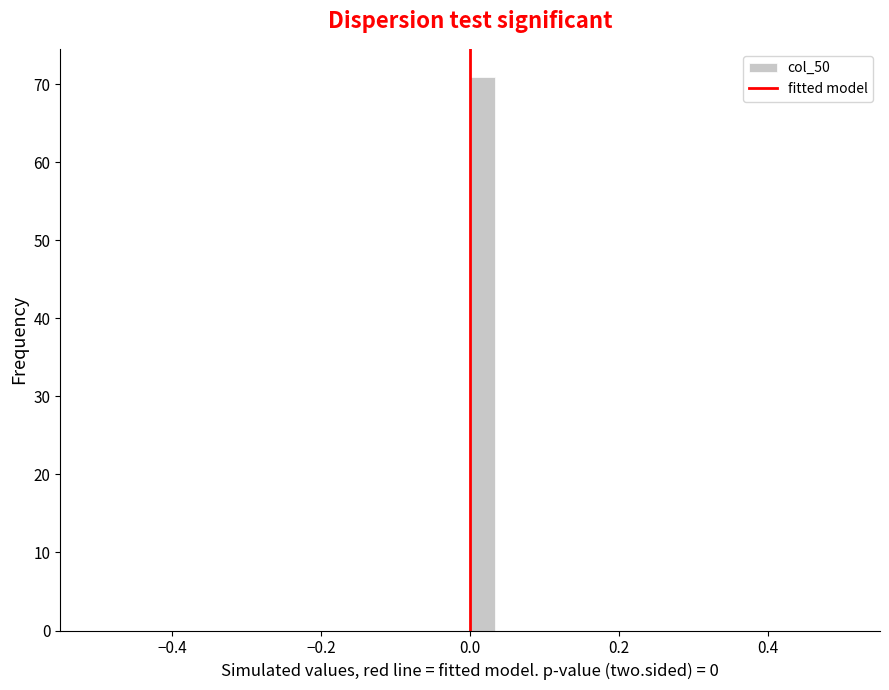

Around what value on the x-axis is the tallest bar? Give the approximate position of its centre, as read against the axis.

0.02